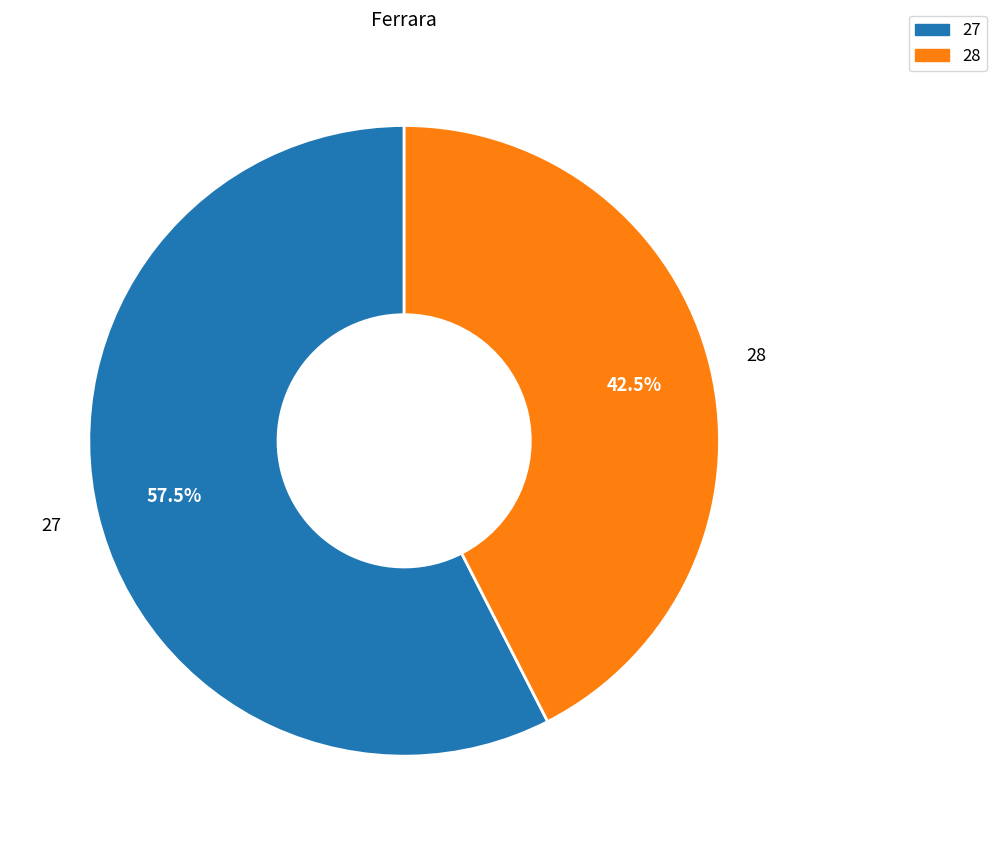

How many segments does this pie chart have?

2